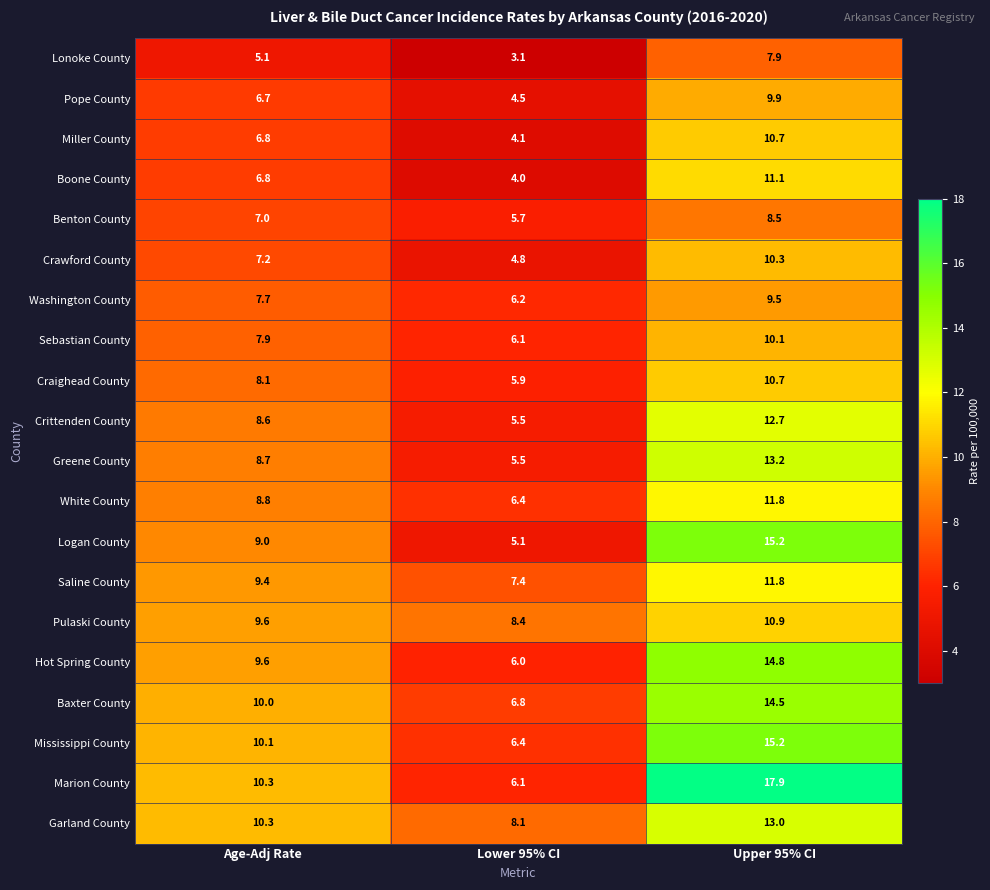

List the labels in order of White County value, smallest first.

Lower 95% CI, Age-Adj Rate, Upper 95% CI